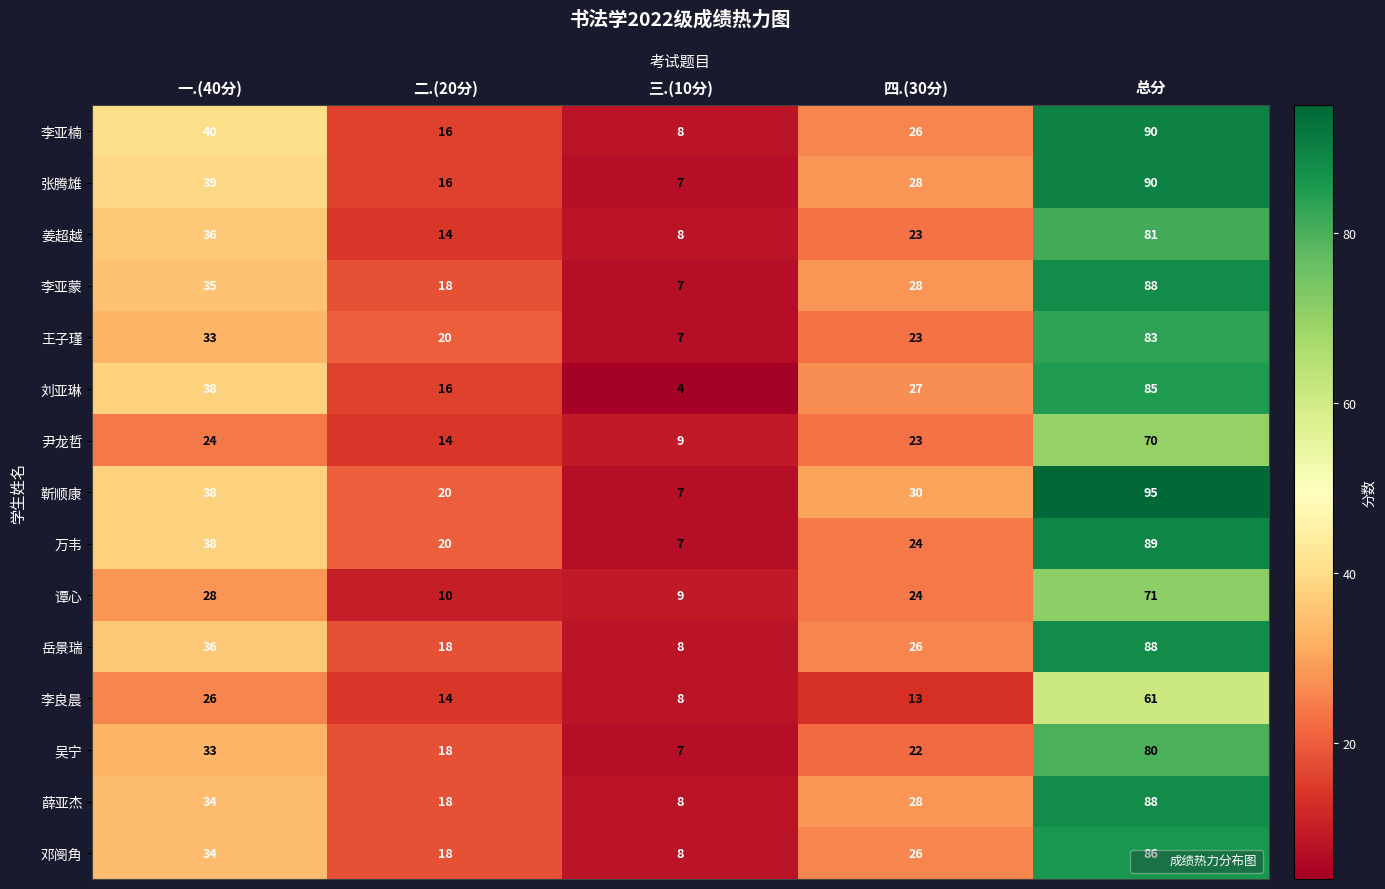

At how many categories does at least one series exceed 16?

4